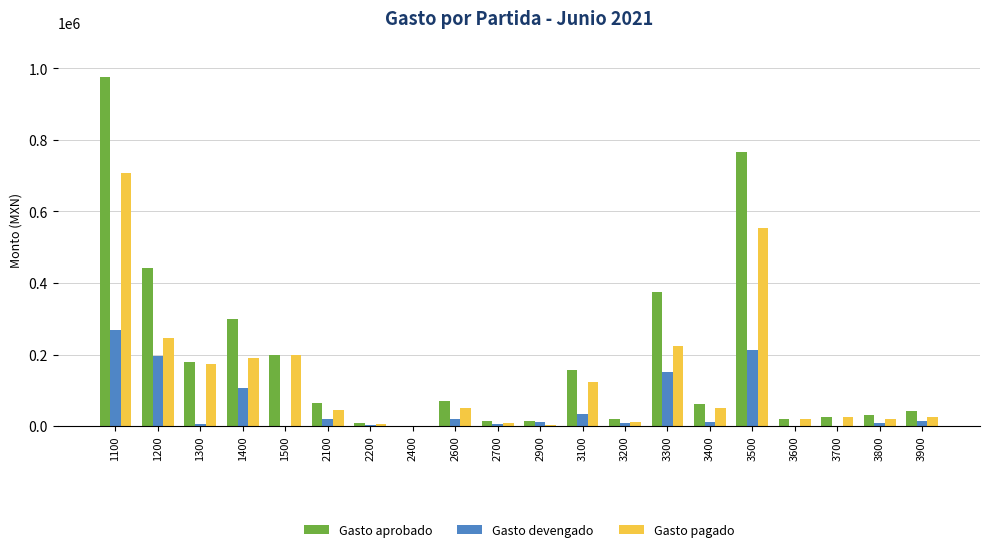

What are all the series names shown in the legend?

Gasto aprobado, Gasto devengado, Gasto pagado